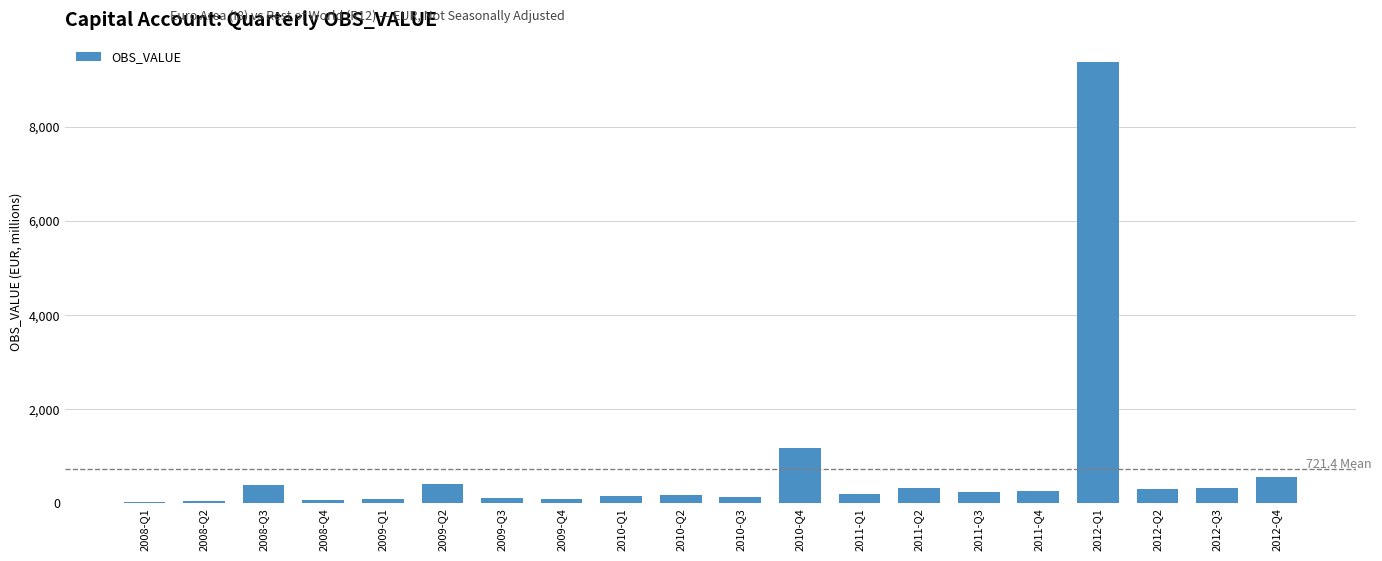

Where is the data nearest to the value 4698?

2010-Q4